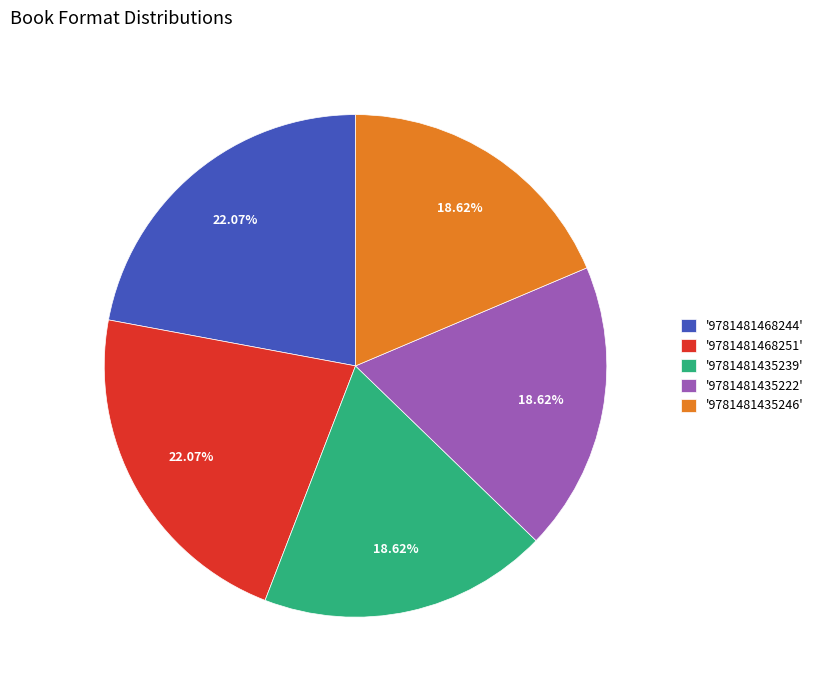

Does '9781481435246' represent more than half of the total?

No